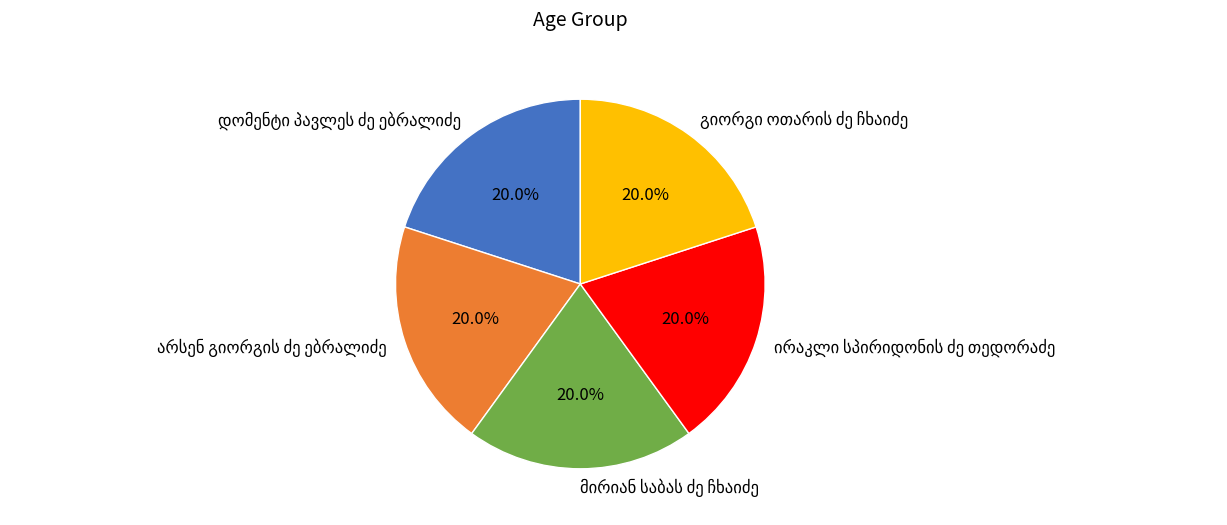

Is there any slice that represents more than half of the pie?

No